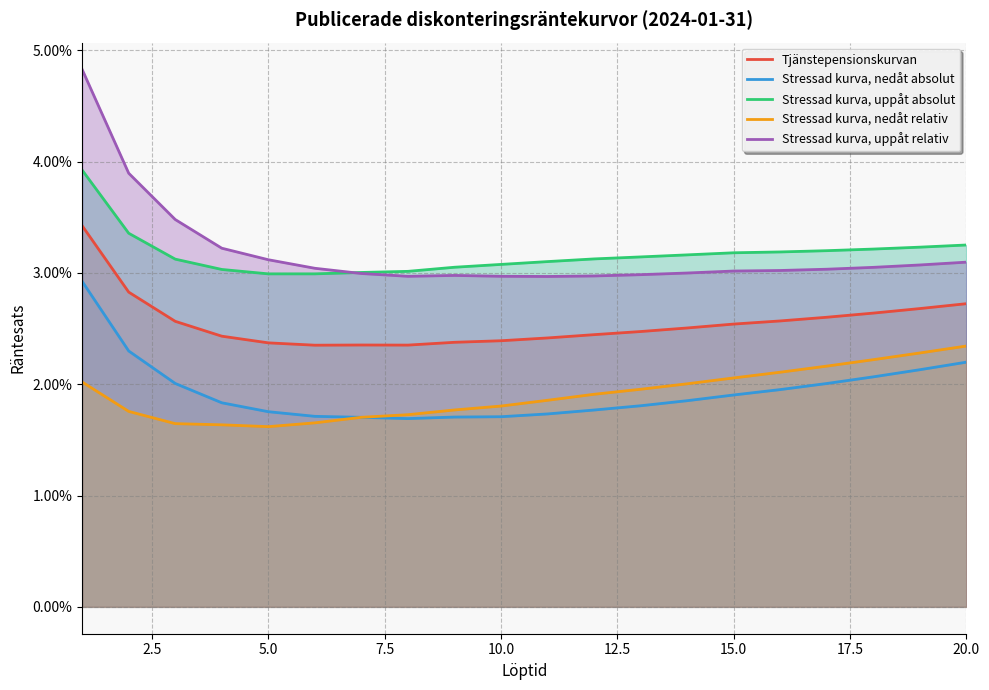

List the series in order of their peak value, lowest first.

Stressad kurva, nedåt relativ, Stressad kurva, nedåt absolut, Tjänstepensionskurvan, Stressad kurva, uppåt absolut, Stressad kurva, uppåt relativ